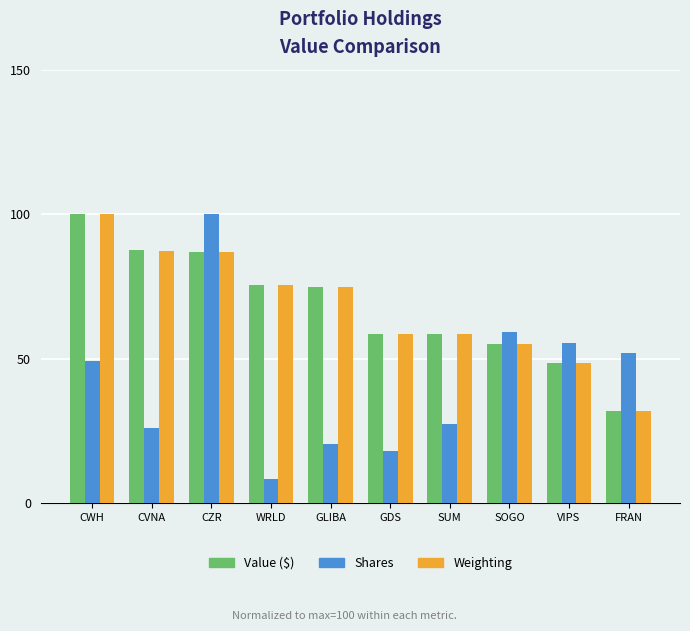

What is the approximate value of Value ($) at WRLD?

75.4